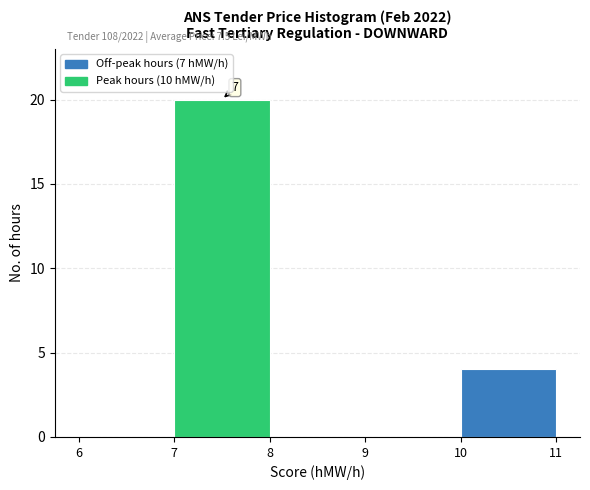

Which range on the x-axis has the tallest bar?

7 to 8